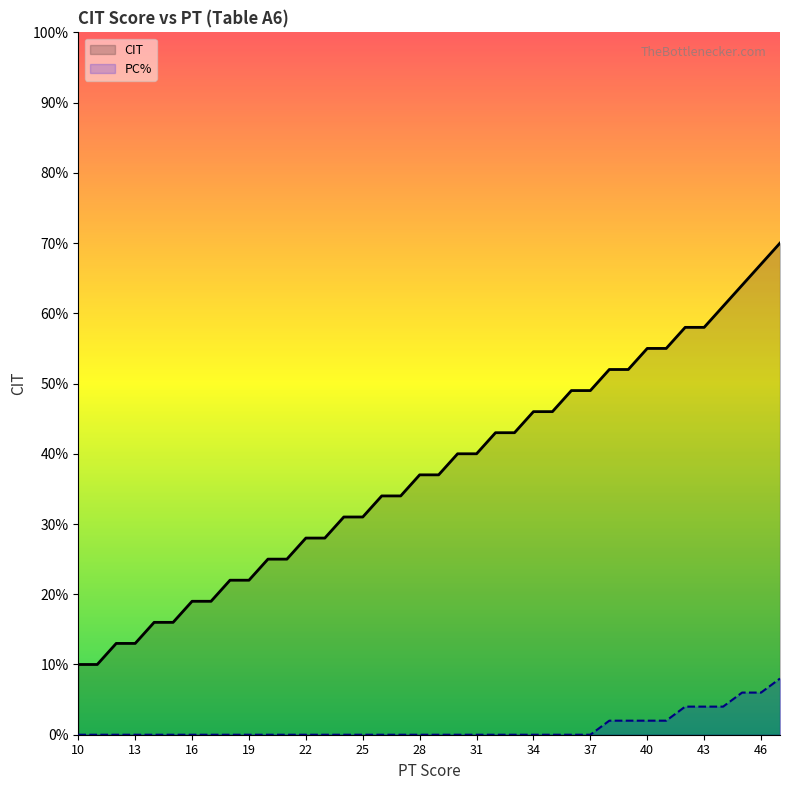

What is the value of the 14th point from the left?

28